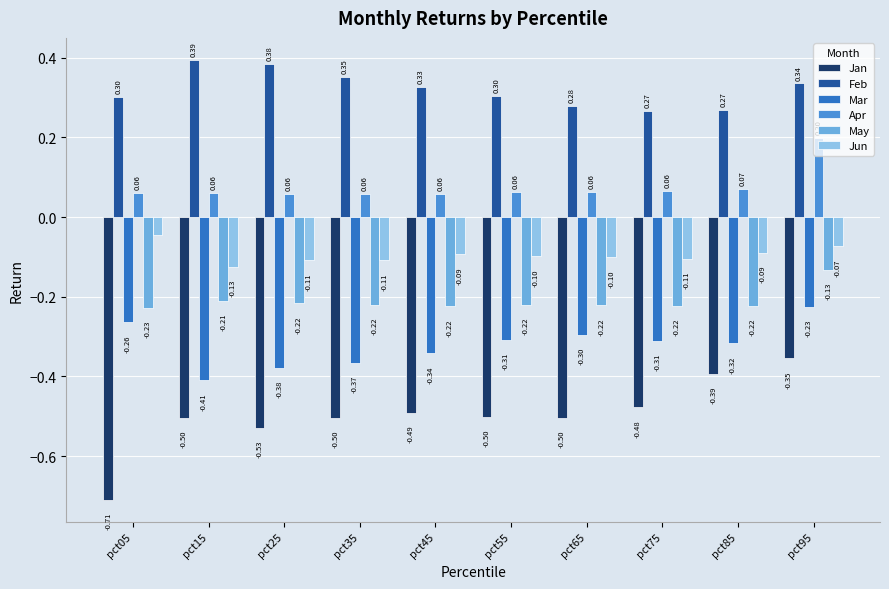

What is the value of the Feb bar at the 8th from the left?

0.3